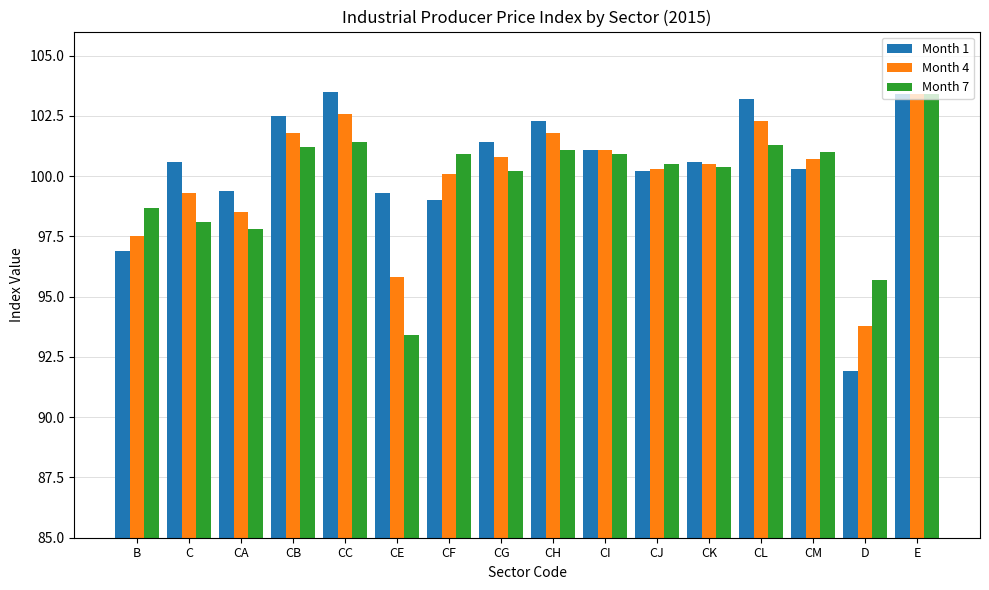

What is the sum of the Month 7 values at E and CM?

204.4